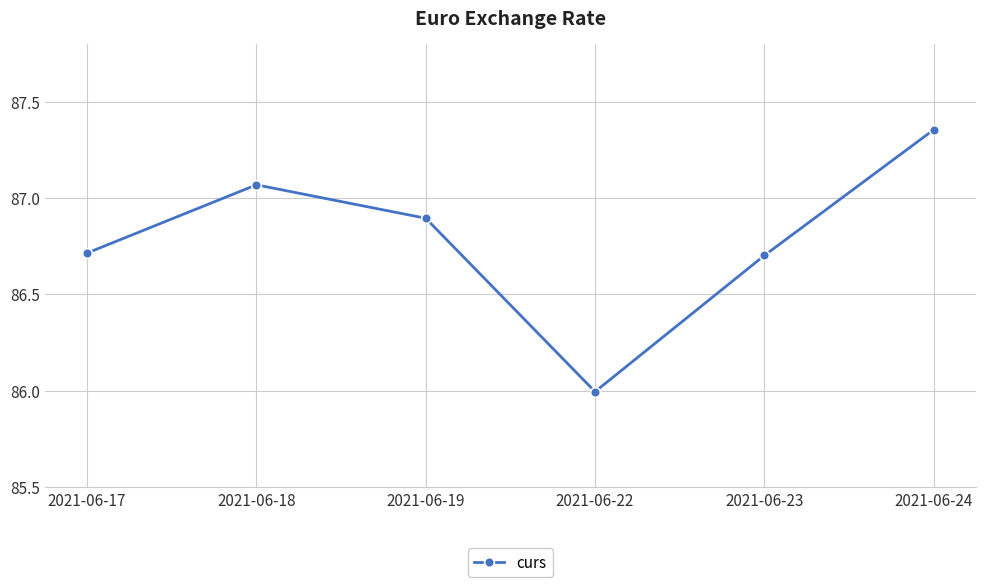

What is the value of the 1st point from the left?

86.7